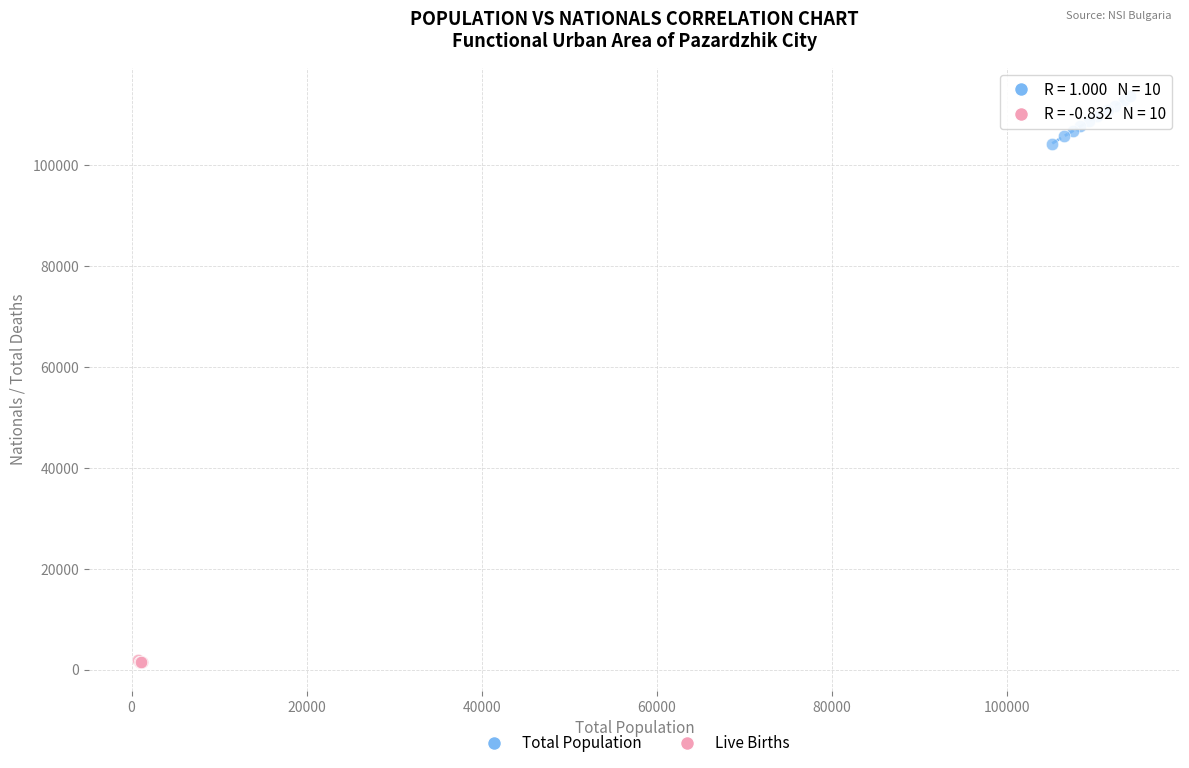

Which series reaches the maximum Y coordinate?

Total Population